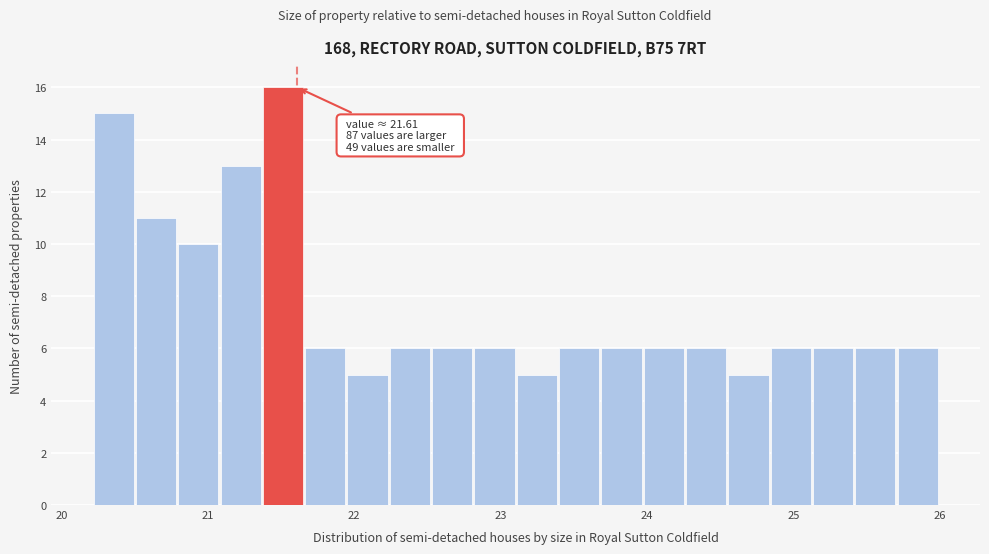

Around what value on the x-axis is the tallest bar? Give the approximate position of its centre, as read against the axis.

21.5